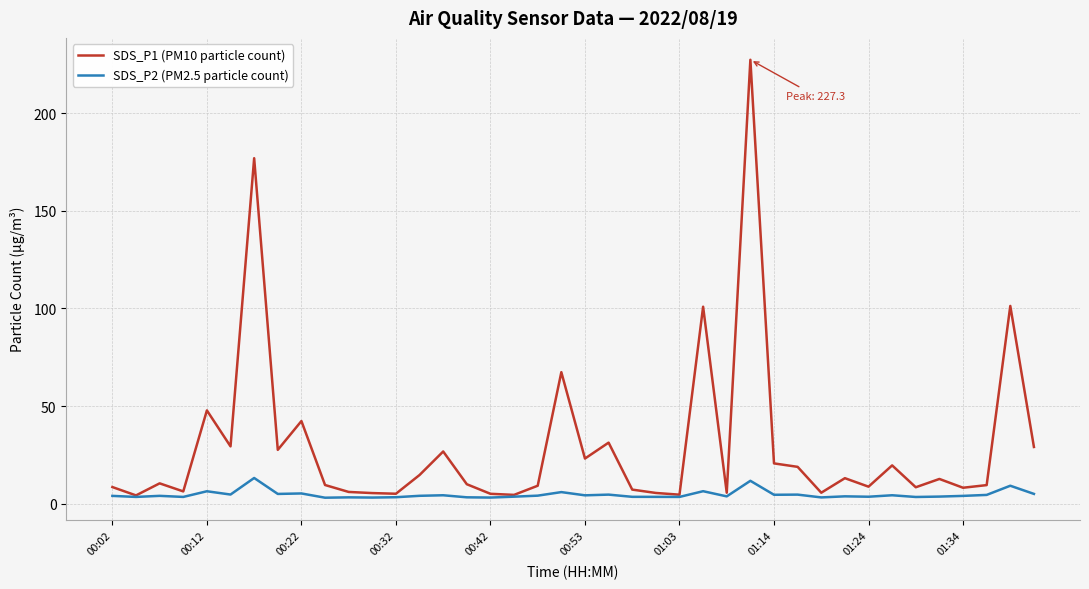

Rank the series by their average value, from lowest to highest.

SDS_P2 (PM2.5 particle count), SDS_P1 (PM10 particle count)